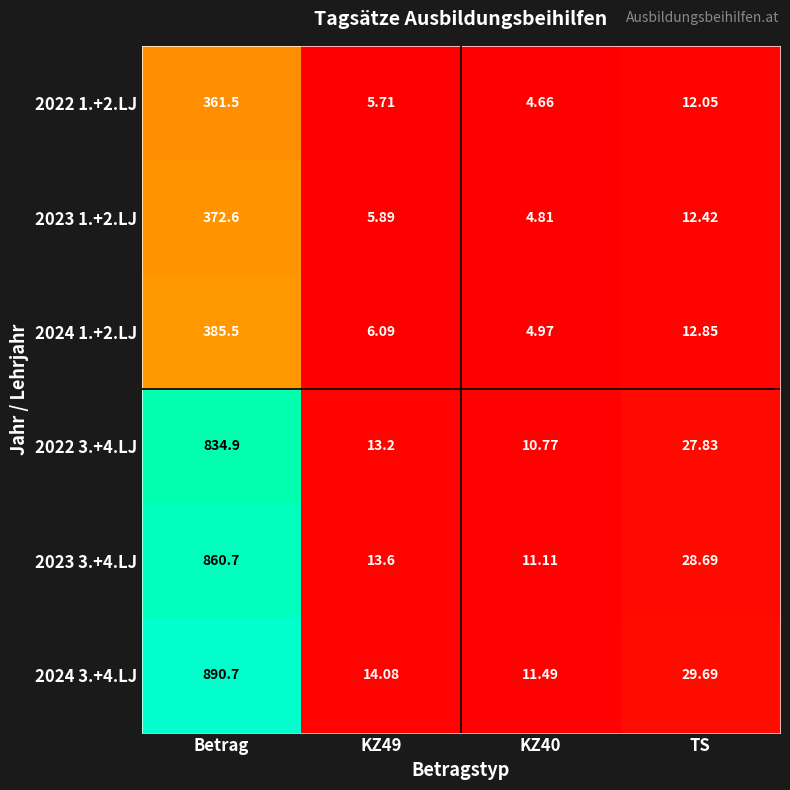

Is the value of 2023 3.+4.LJ at TS greater than the value of 2024 1.+2.LJ at Betrag?

No